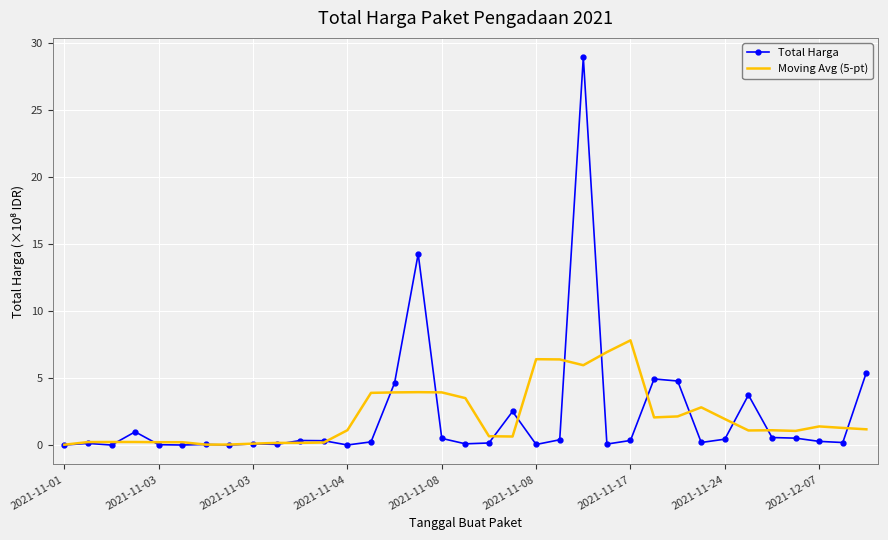

True or false: Moving Avg (5-pt) has more than 1 points higher than both neighbors.

True